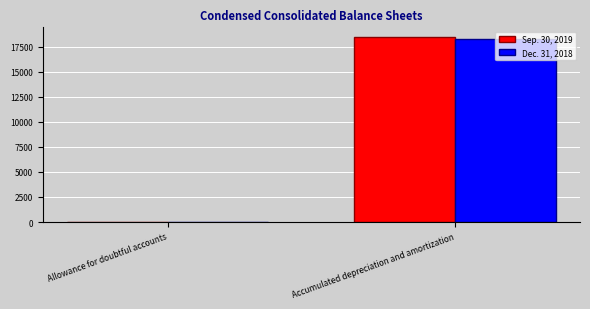

Is the value of Dec. 31, 2018 at Allowance for doubtful accounts greater than the value of Sep. 30, 2019 at Accumulated depreciation and amortization?

No